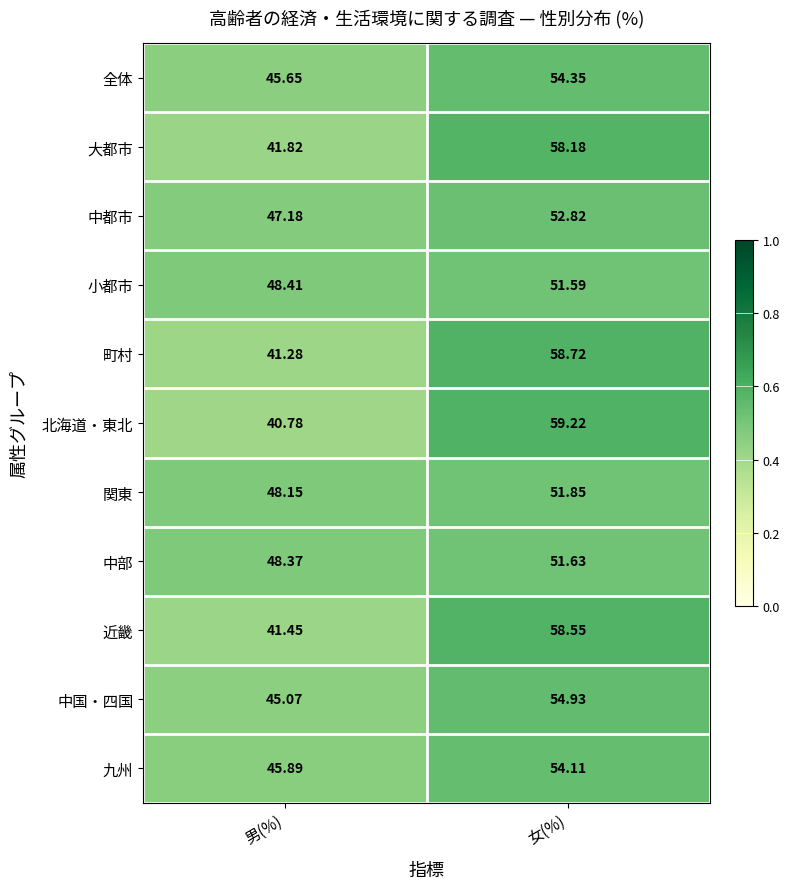

Which series has the largest range (max minus min)?

北海道・東北